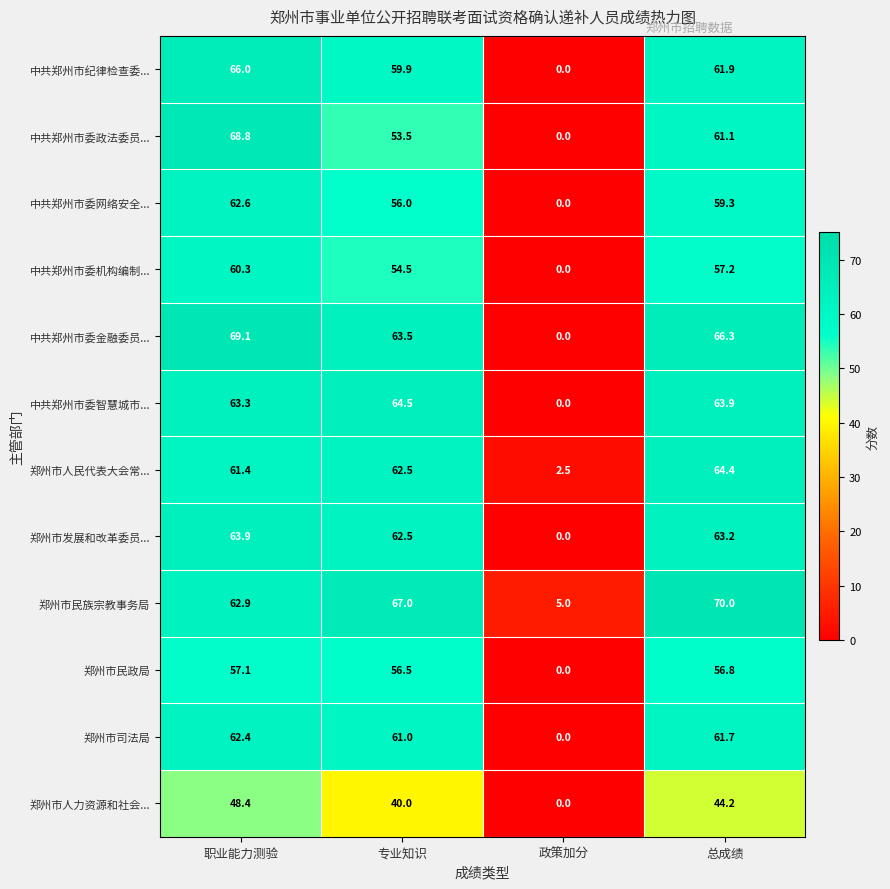

List the series in order of their peak value, highest first.

郑州市民族宗教事务局, 中共郑州市委金融委员..., 中共郑州市委政法委员..., 中共郑州市纪律检查委..., 中共郑州市委智慧城市..., 郑州市人民代表大会常..., 郑州市发展和改革委员..., 中共郑州市委网络安全..., 郑州市司法局, 中共郑州市委机构编制..., 郑州市民政局, 郑州市人力资源和社会...